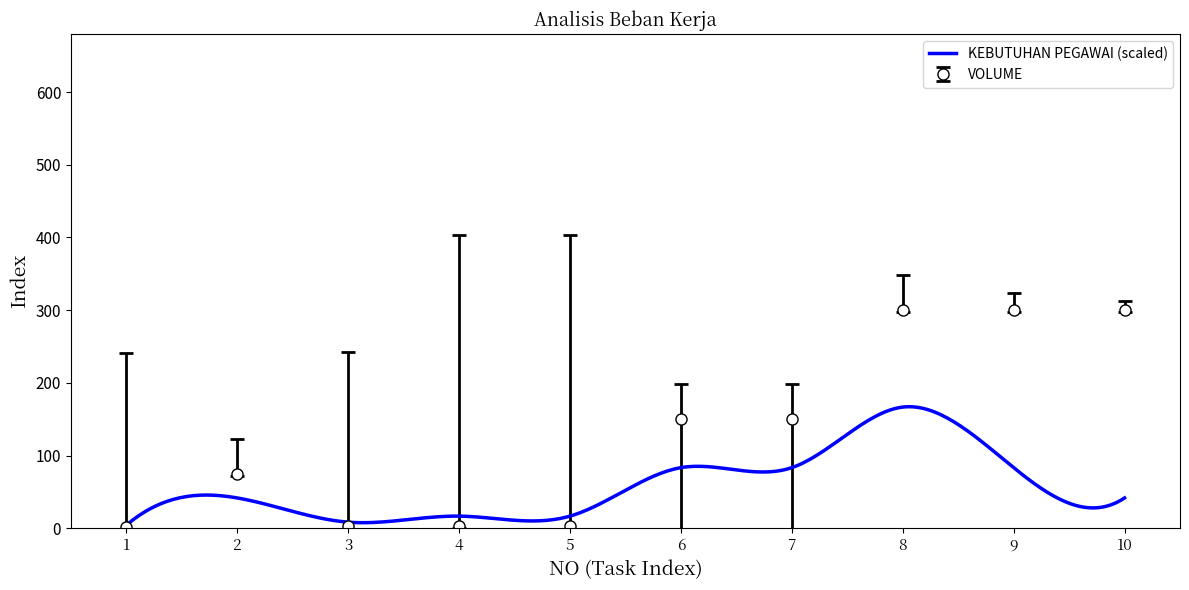

True or false: VOLUME has more than 0 interior local peaks.

True